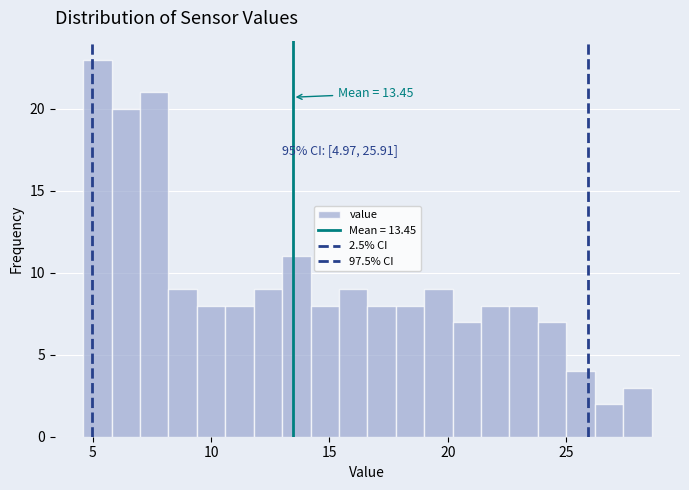

Read against the x-axis, roughly where is the centre of the tallest bar?

5.0